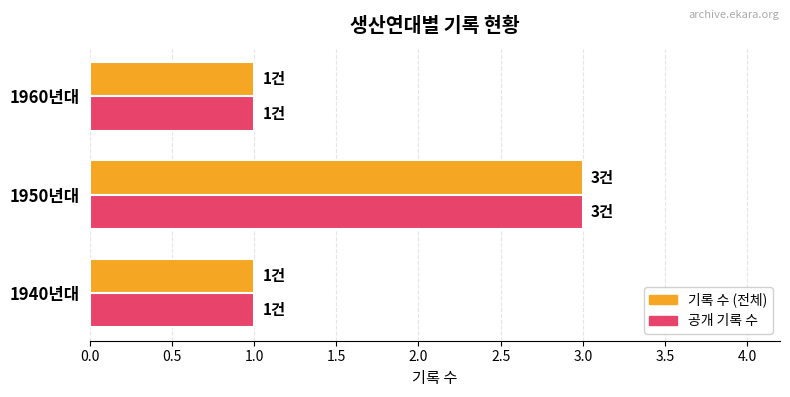

Count the number of categories in the chart.

3